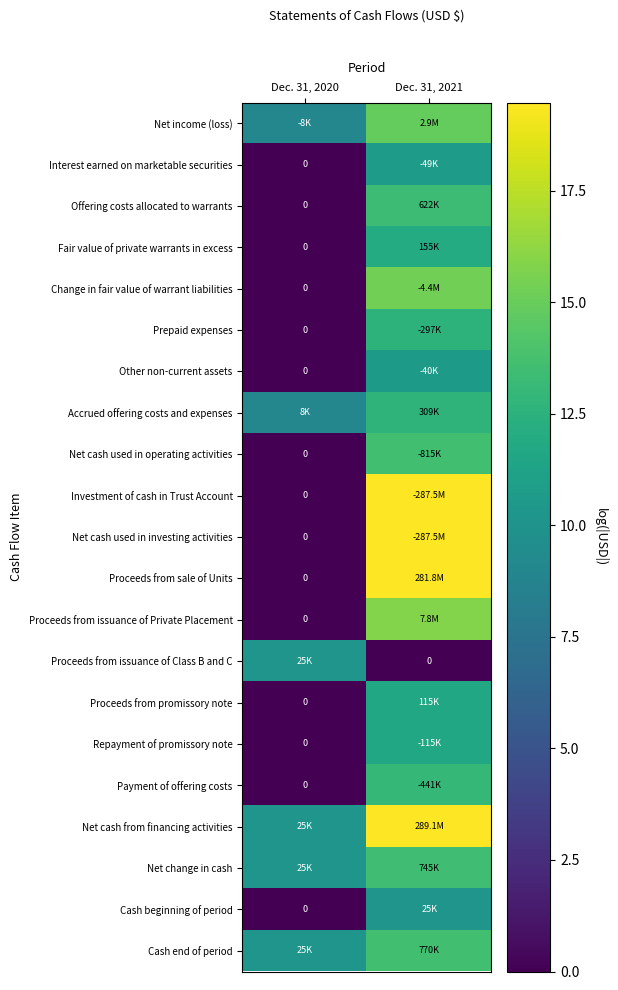

At which category is the sum across all series the highest?

Dec. 31, 2021